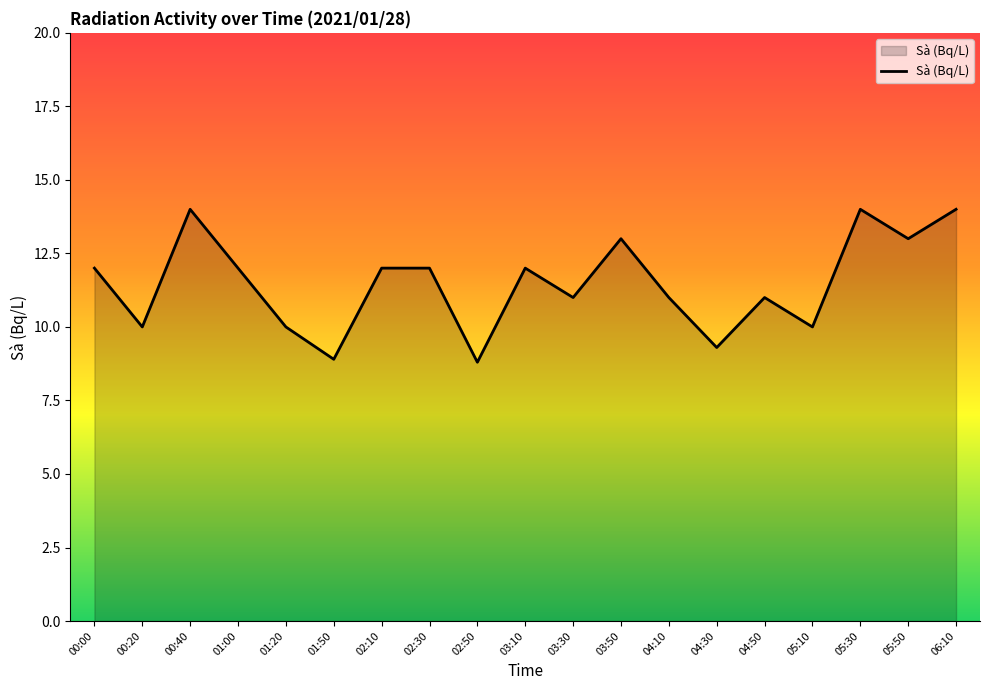

What is the change in value from 00:40 to 01:00?

-2.0